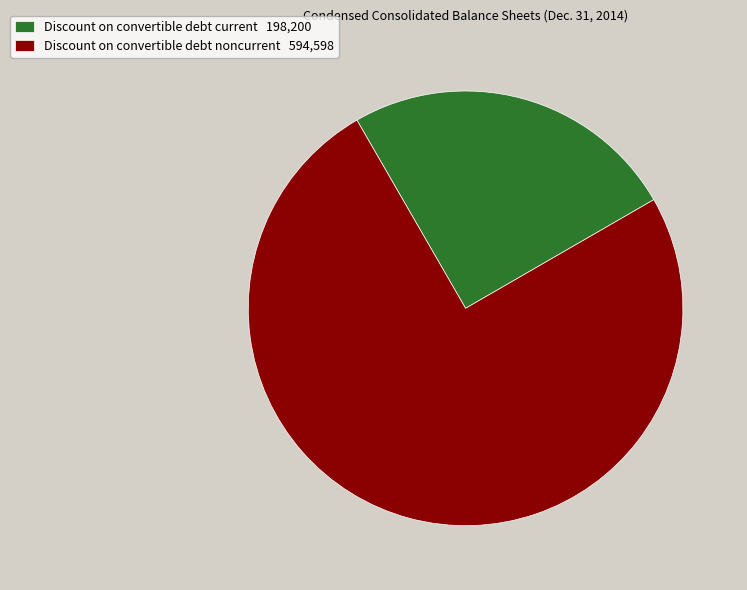

Which slice is the largest?

Discount on convertible debt noncurrent